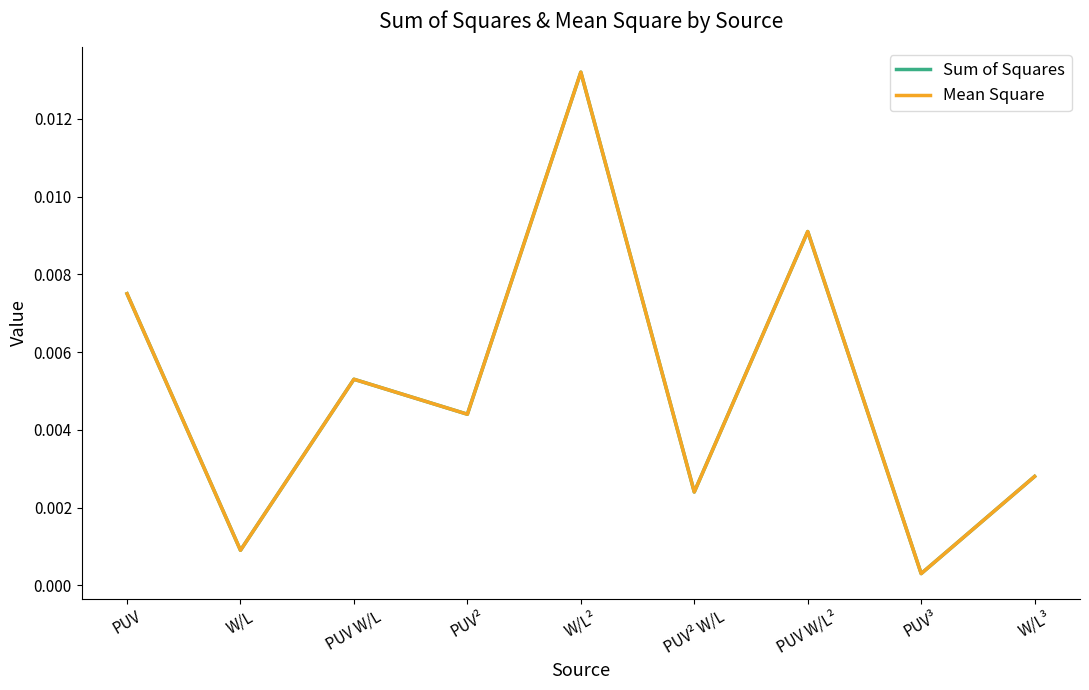

Is this an area chart (filled region under the line)?

No